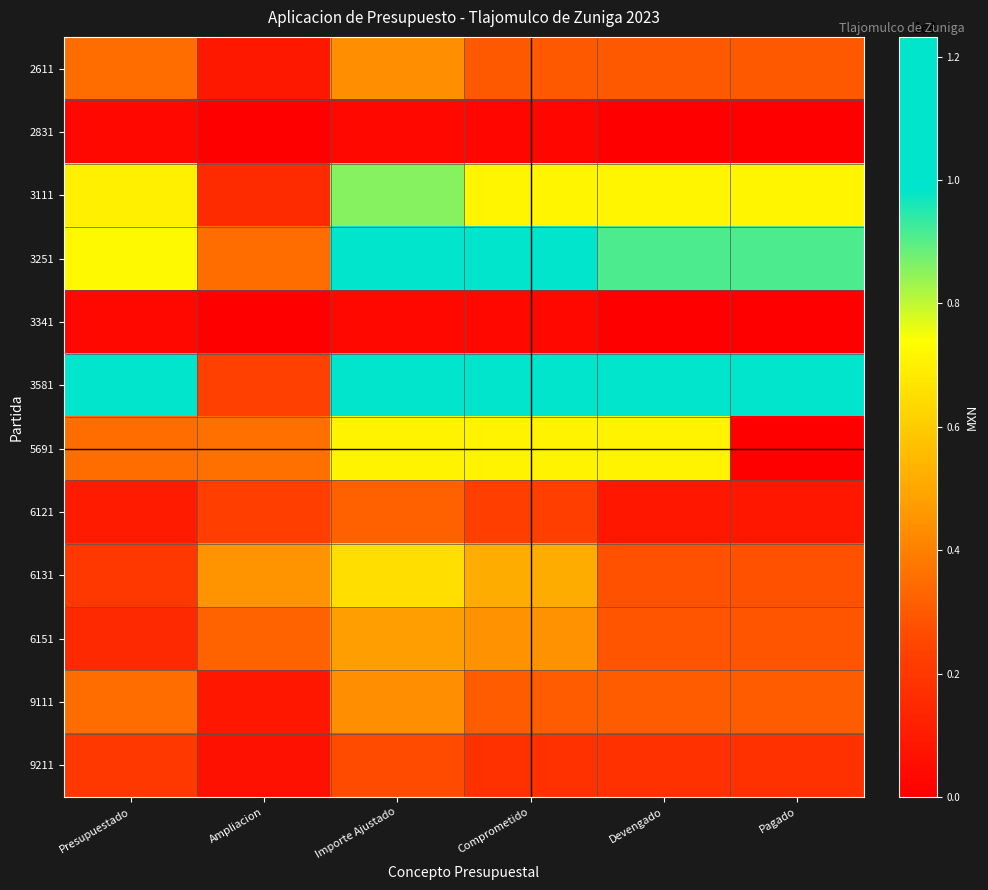

What is the greatest value displayed?

123200979.2